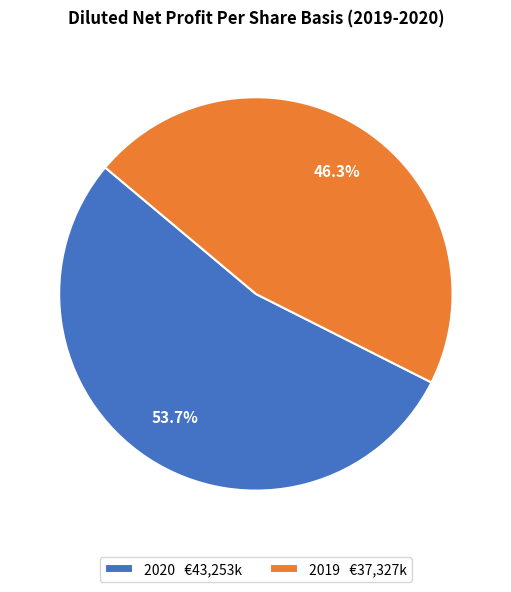

Rank the categories by value from highest to lowest.

2020, 2019